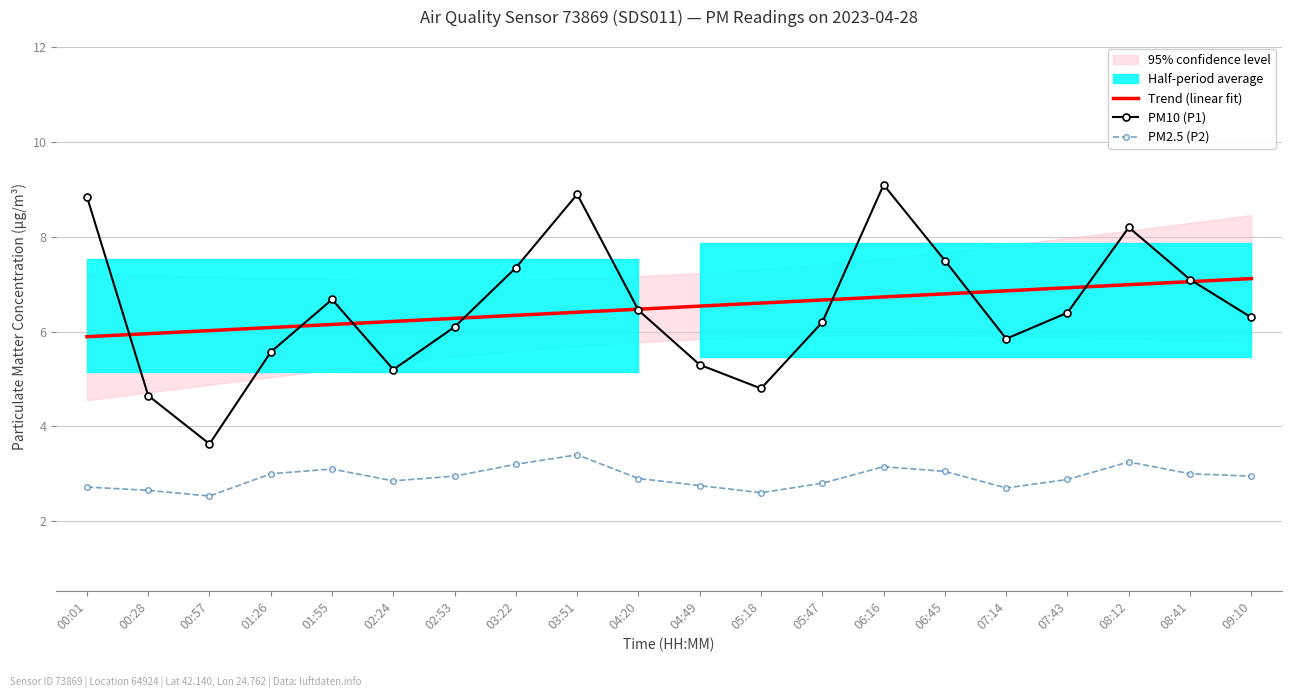

Which series has the largest total across all categories?

P1